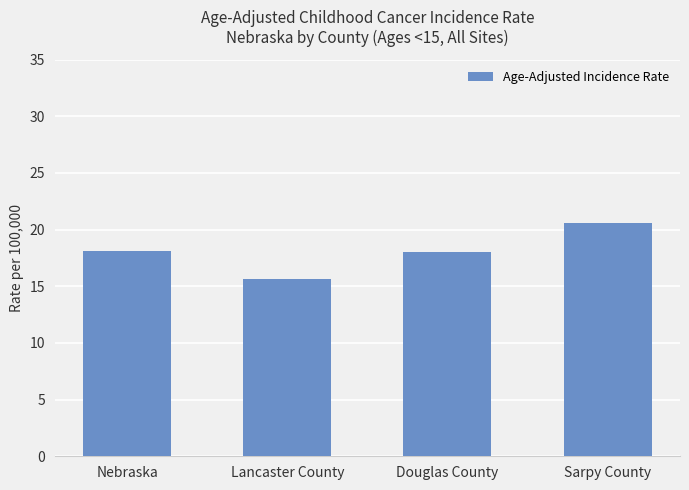

What is the sum of the values at Sarpy County and Lancaster County?

36.2